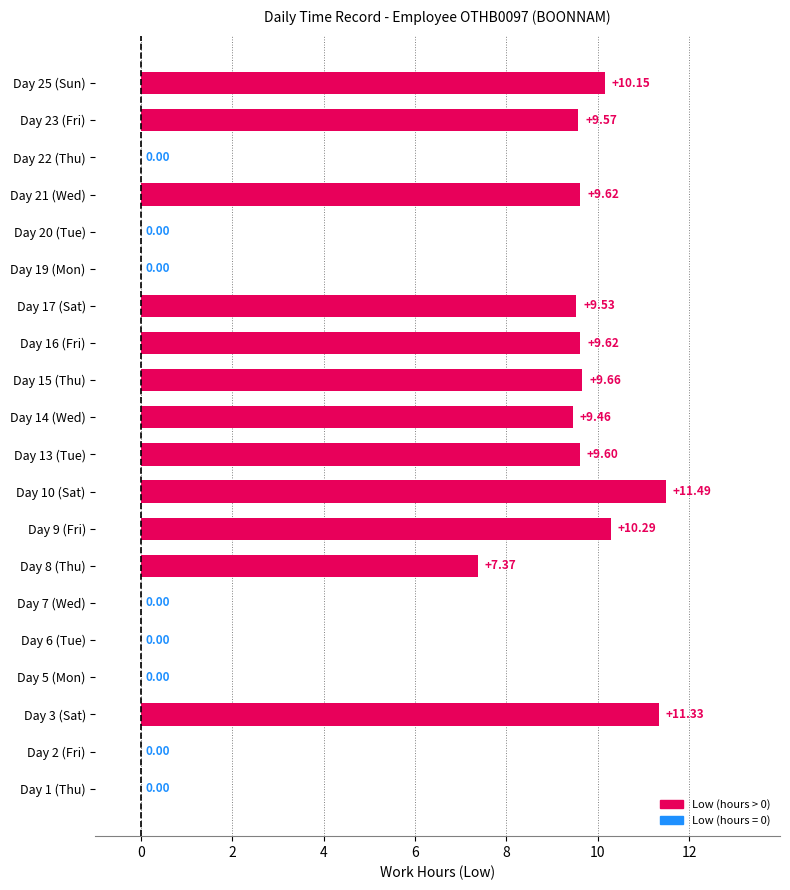

What is the sum of all values?

117.7